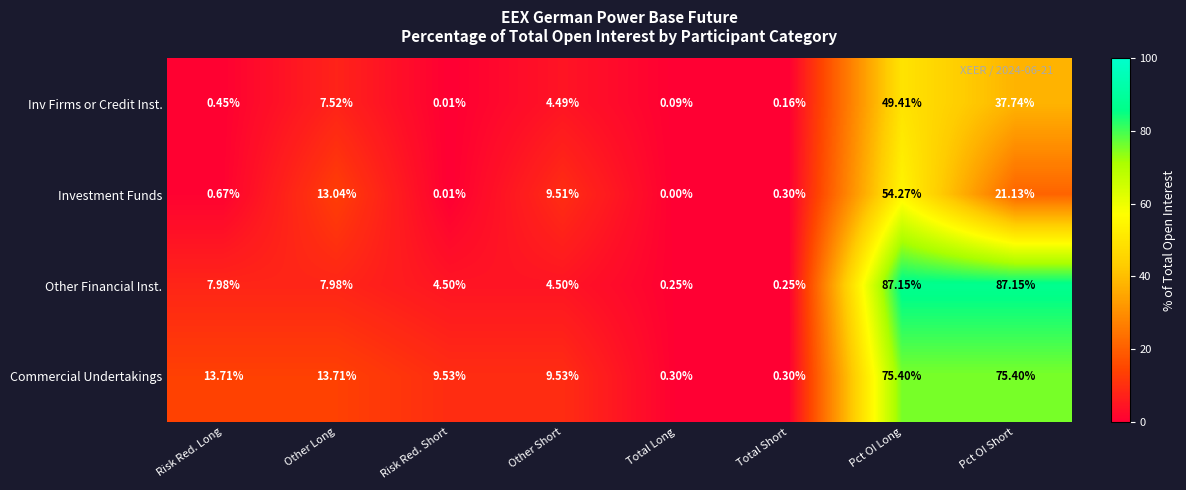

List the series in order of their peak value, highest first.

Other Financial Inst., Commercial Undertakings, Investment Funds, Inv Firms or Credit Inst.